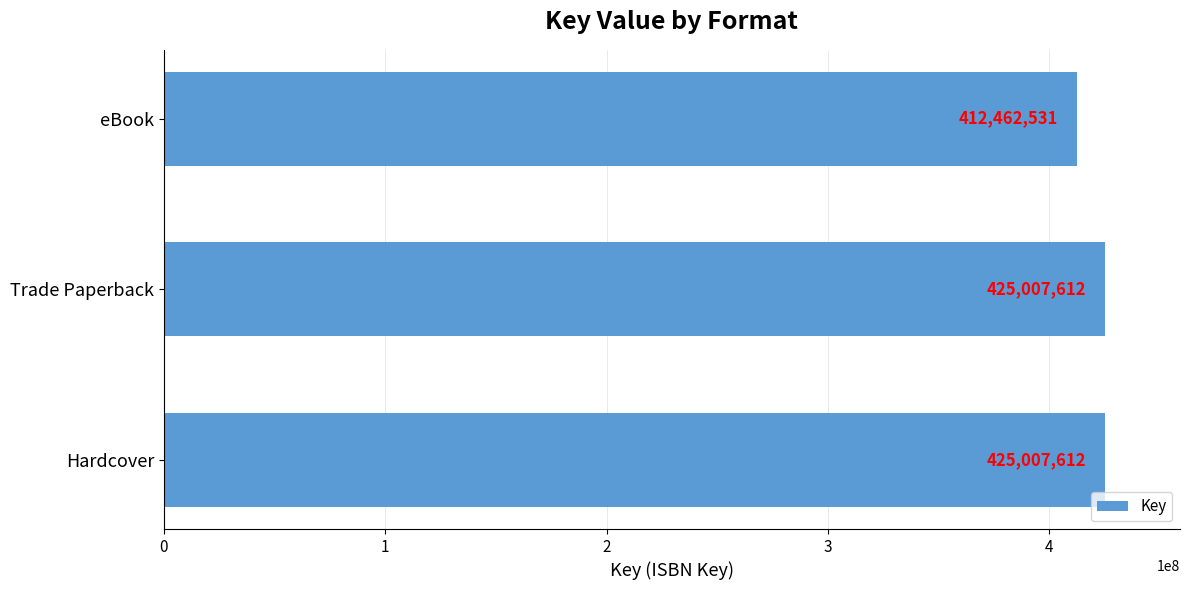

What is the difference between the second highest and minimum values?

12545081